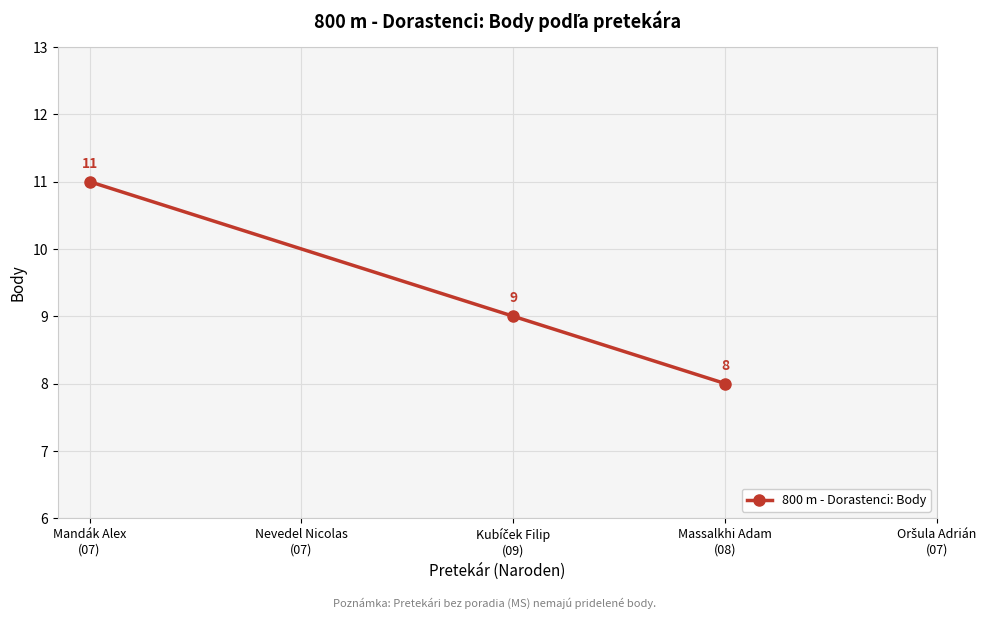

What is the minimum value shown in the chart?

8